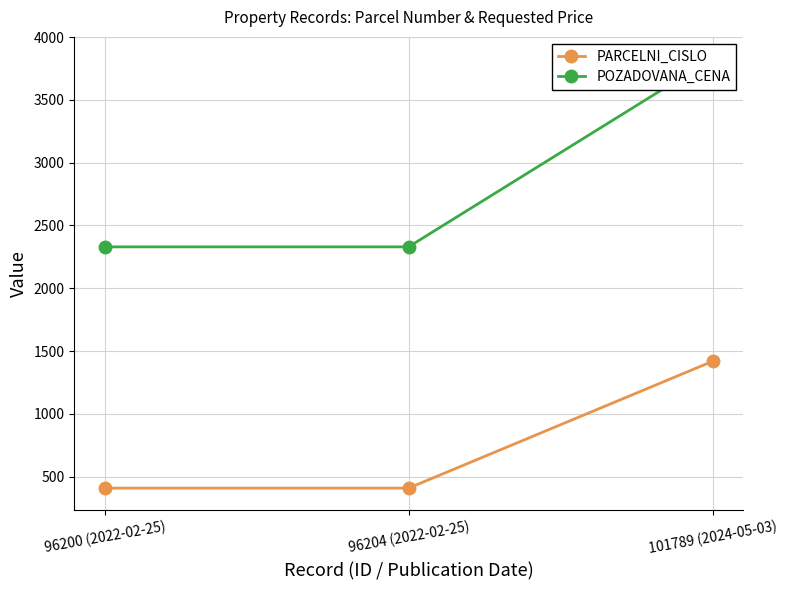

List the labels in order of PARCELNI_CISLO value, largest first.

101789 (2024-05-03), 96200 (2022-02-25), 96204 (2022-02-25)